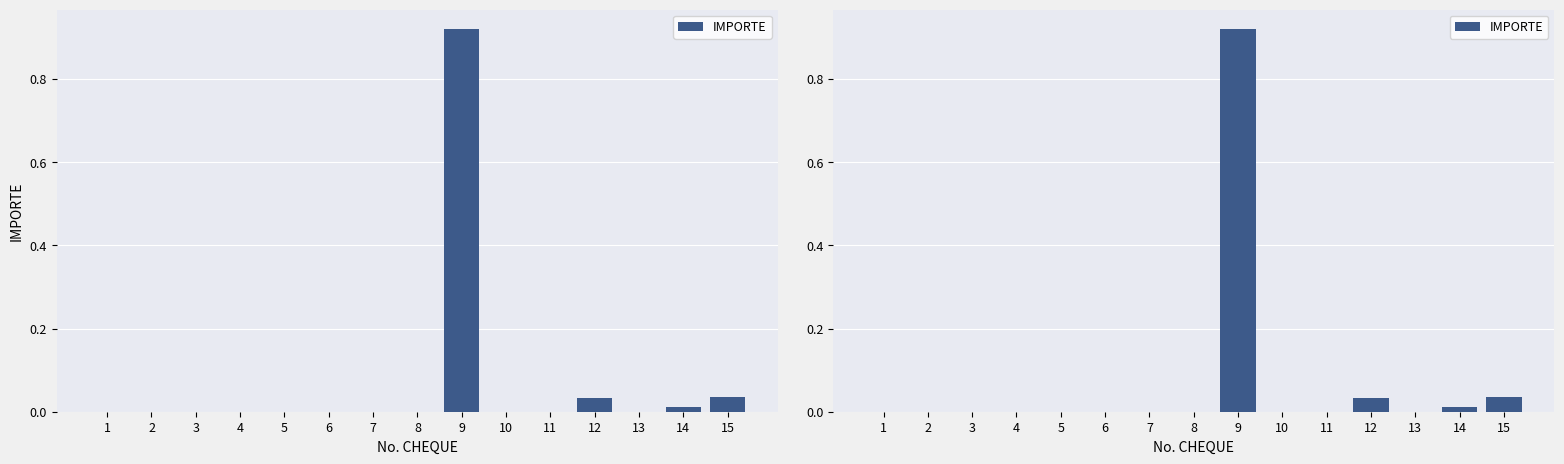

True or false: the data shows 0.5 at 11.

False